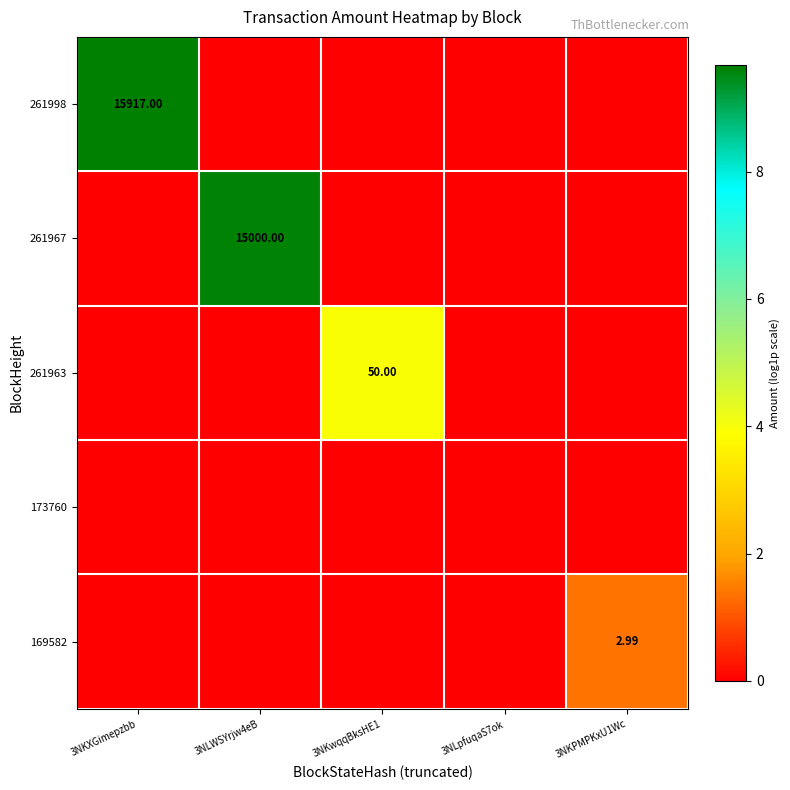

Rank the categories by 173760 value from lowest to highest.

3NKXGimepzbb, 3NLWSYrjw4eB, 3NKwqqBksHE1, 3NLpfuqaS7ok, 3NKPMPKxU1Wc